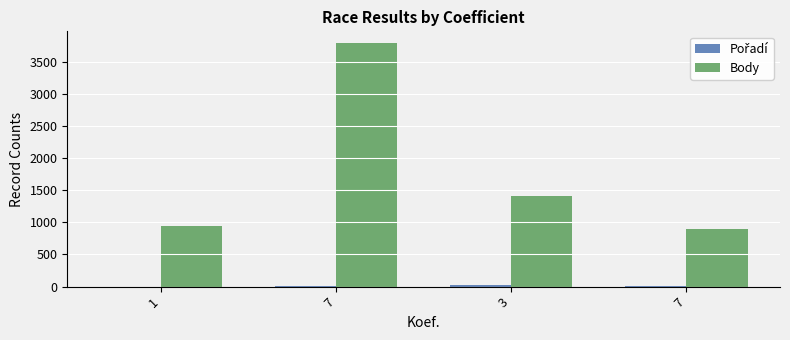

How many groups of bars are there?

4